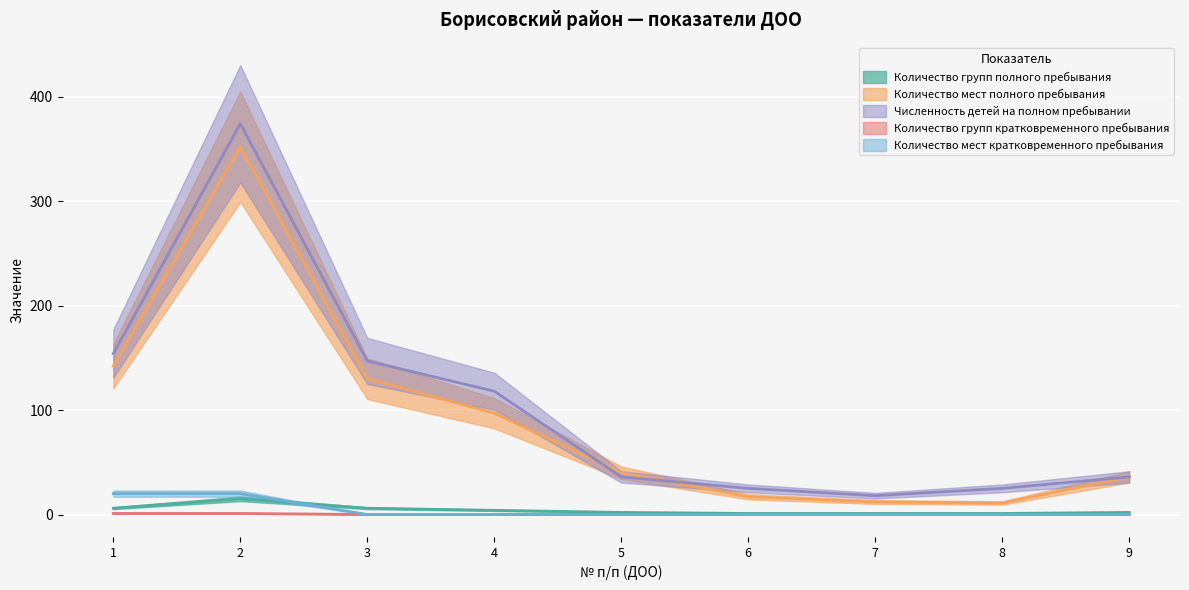

True or false: Количество групп полного пребывания and Численность детей на полном пребывании intersect in this chart.

False